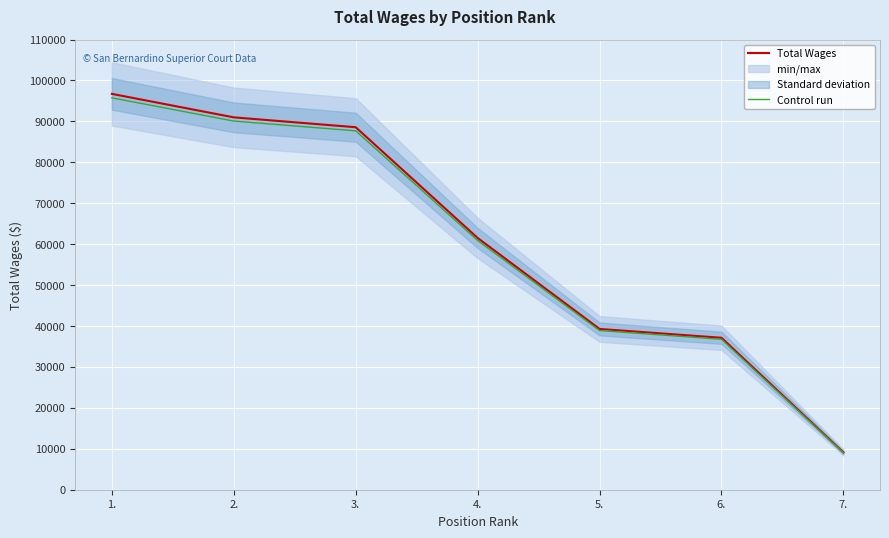

The value of Control run at 3. is 34382.6. True or false?

False